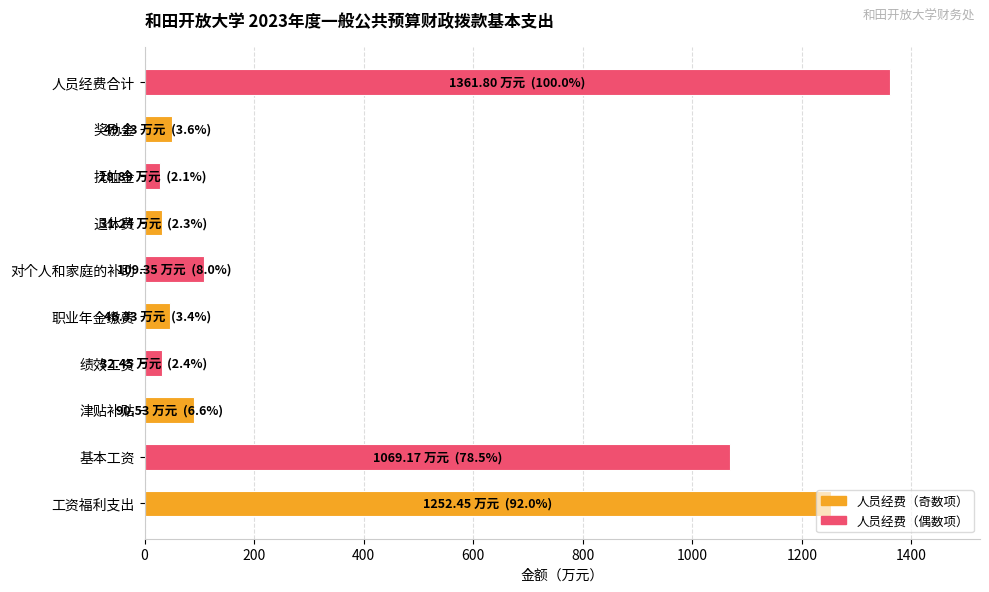

The value at 退休费 is 31.2. True or false?

True